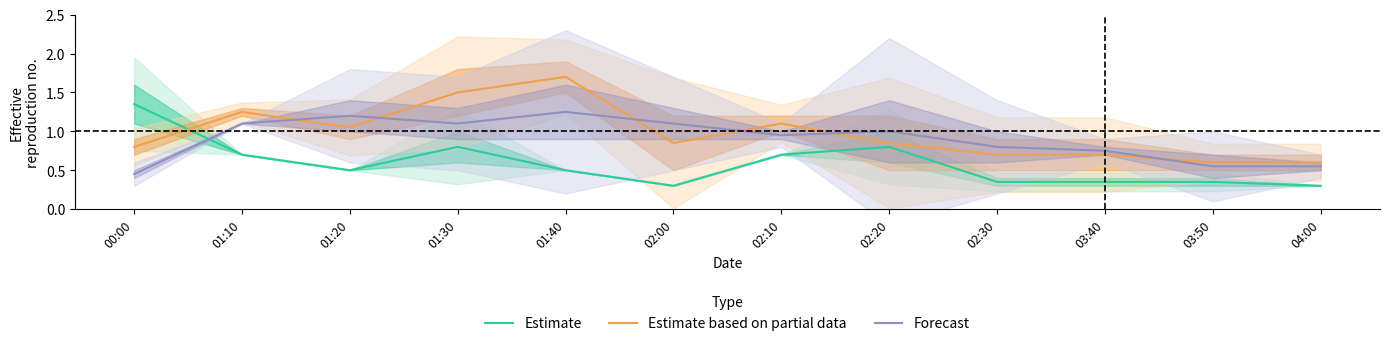

How many interior local valleys does the Estimate based on partial data series have?

2